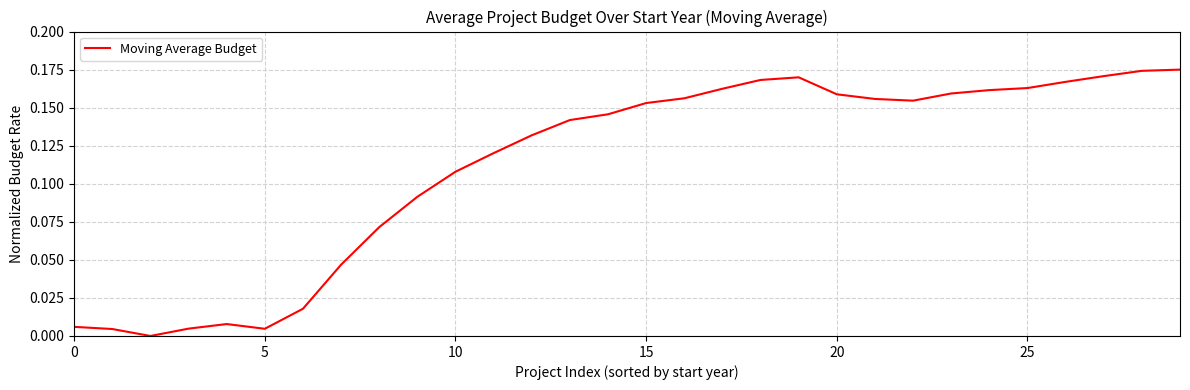

Does the chart have visible grid lines?

Yes